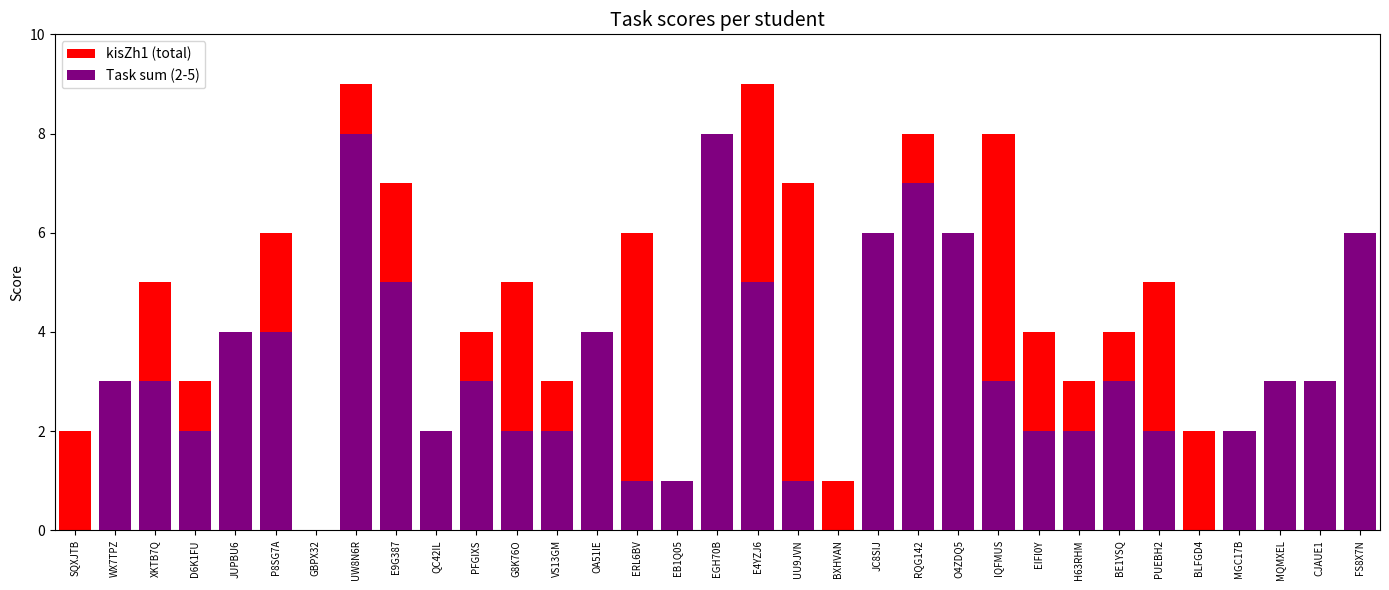

Is the value of Task sum (2-5) at SQXJTB greater than the value of kisZh1 (total) at MQMXEL?

No